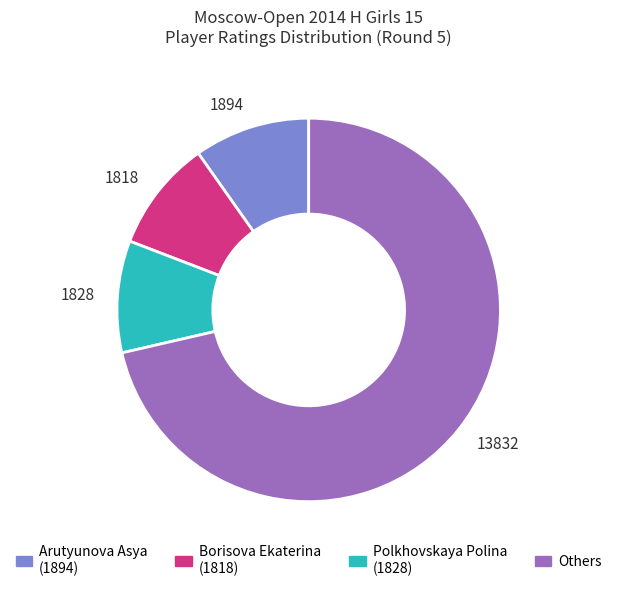

Approximately how many times larger is the value at 1818 compared to 1894?

1.0